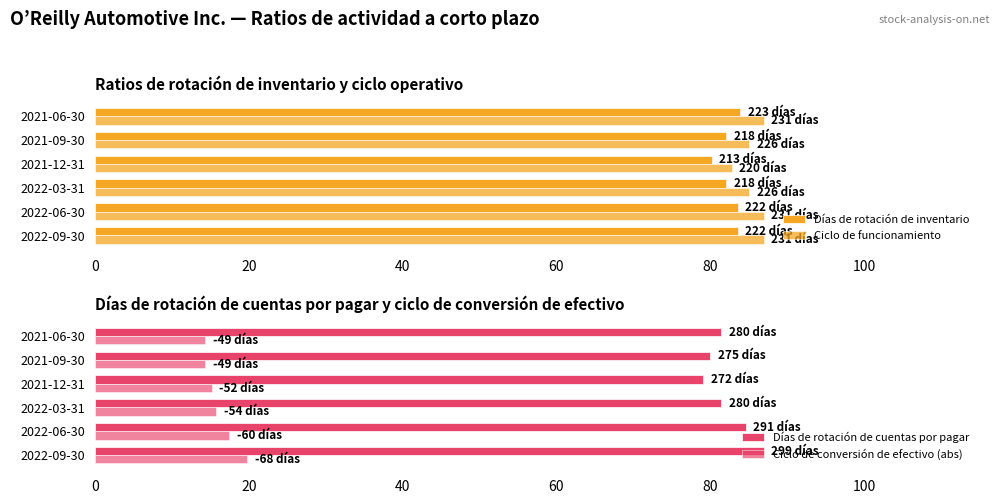

How many bars are there in each group?

4